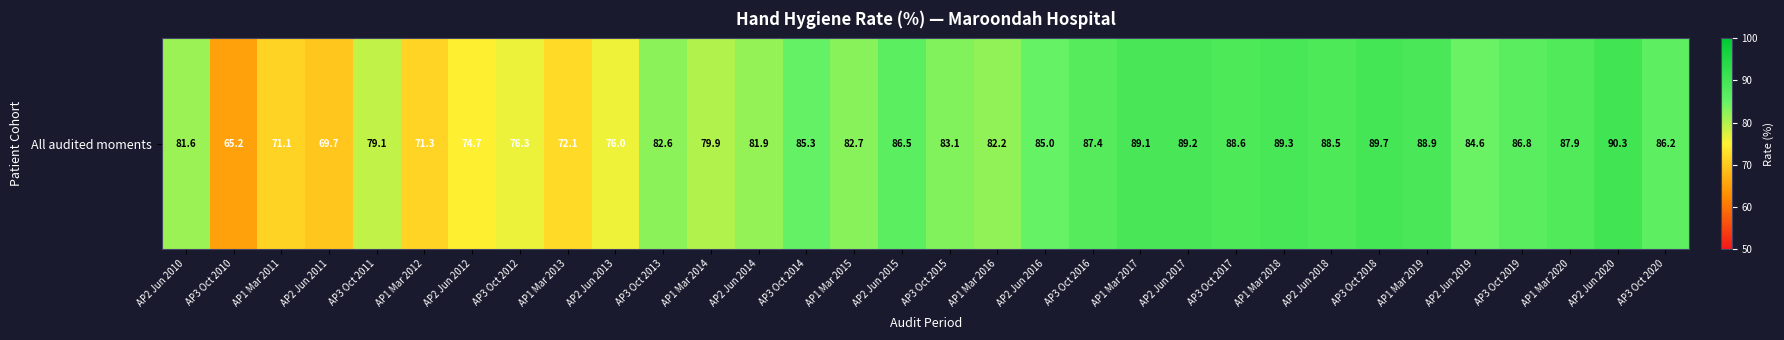

Reading left to right, what are all the values shown in this chart?

AP2 Jun 2010=81.6	AP3 Oct 2010=65.2	AP1 Mar 2011=71.1	AP2 Jun 2011=69.7	AP3 Oct 2011=79.1	AP1 Mar 2012=71.3	AP2 Jun 2012=74.7	AP3 Oct 2012=76.3	AP1 Mar 2013=72.1	AP2 Jun 2013=76.0	AP3 Oct 2013=82.6	AP1 Mar 2014=79.9	AP2 Jun 2014=81.9	AP3 Oct 2014=85.3	AP1 Mar 2015=82.7	AP2 Jun 2015=86.5	AP3 Oct 2015=83.1	AP1 Mar 2016=82.2	AP2 Jun 2016=85.0	AP3 Oct 2016=87.4	AP1 Mar 2017=89.1	AP2 Jun 2017=89.2	AP3 Oct 2017=88.6	AP1 Mar 2018=89.3	AP2 Jun 2018=88.5	AP3 Oct 2018=89.7	AP1 Mar 2019=88.9	AP2 Jun 2019=84.6	AP3 Oct 2019=86.8	AP1 Mar 2020=87.9	AP2 Jun 2020=90.3	AP3 Oct 2020=86.2